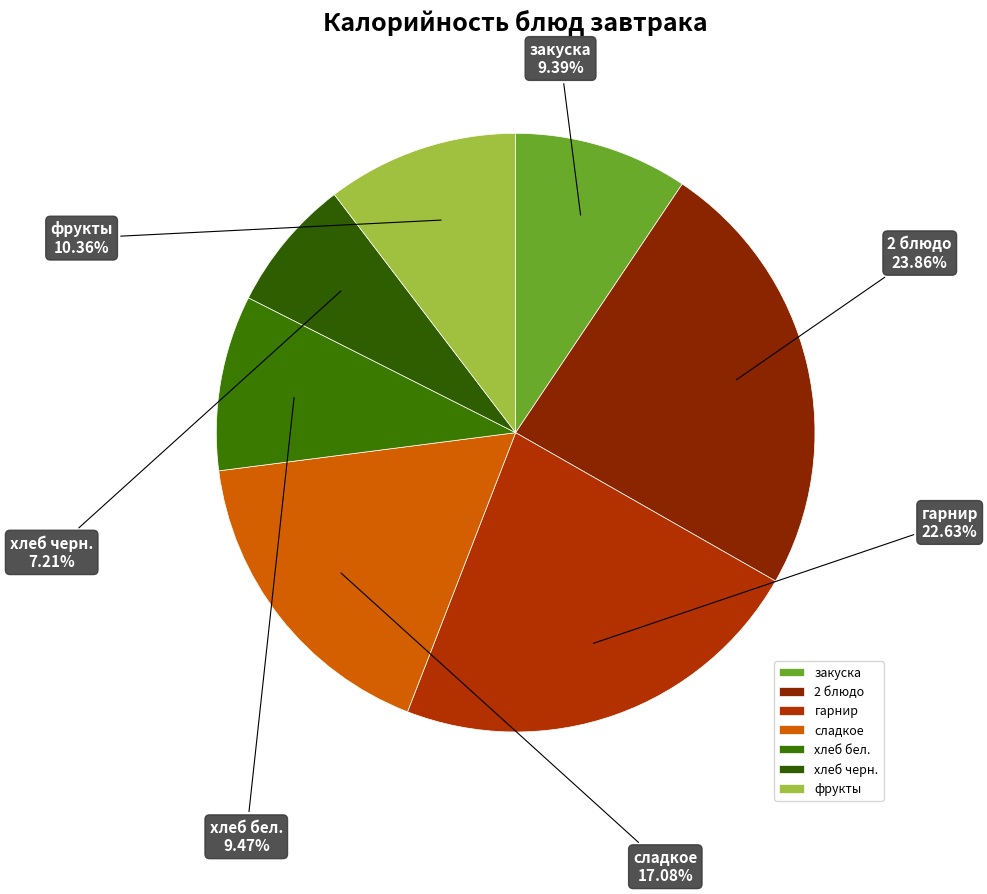

Count the number of slices in the pie.

7